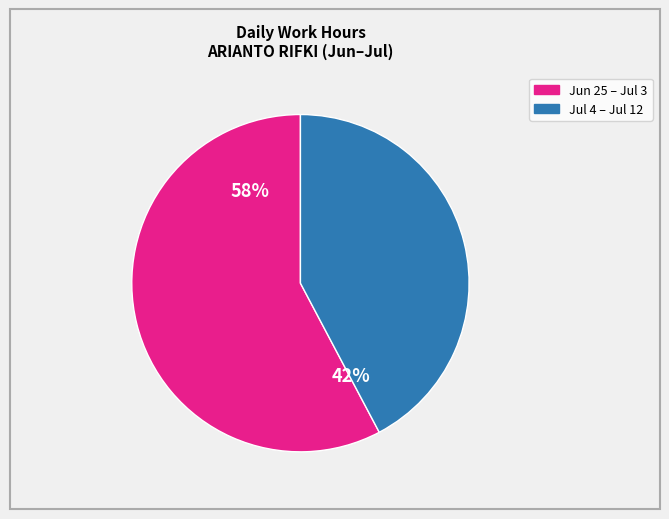

To the nearest percent, what is the average slice percentage?

50%